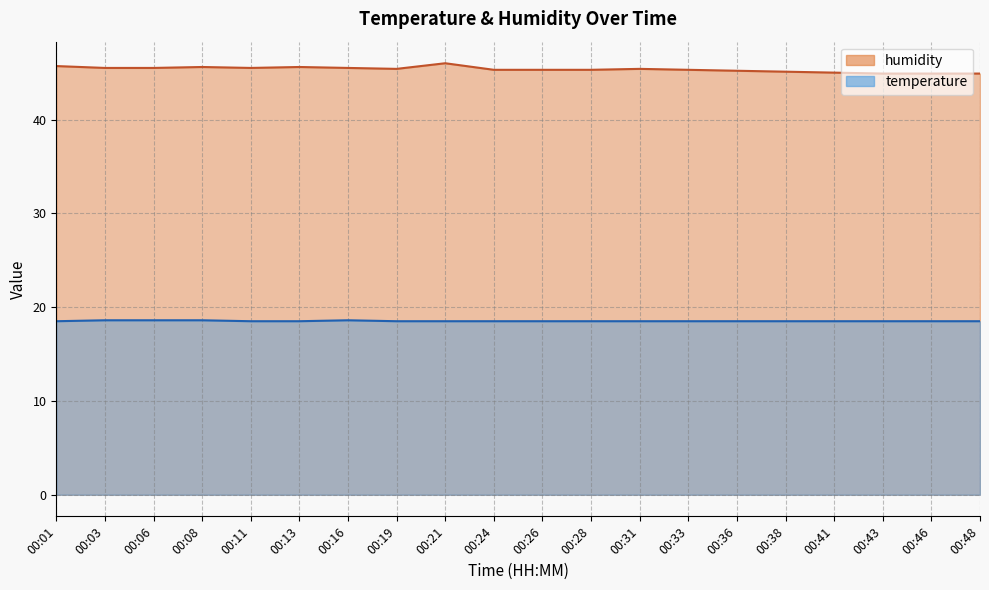

What is the sum of the humidity values at 00:26 and 00:41?

90.3